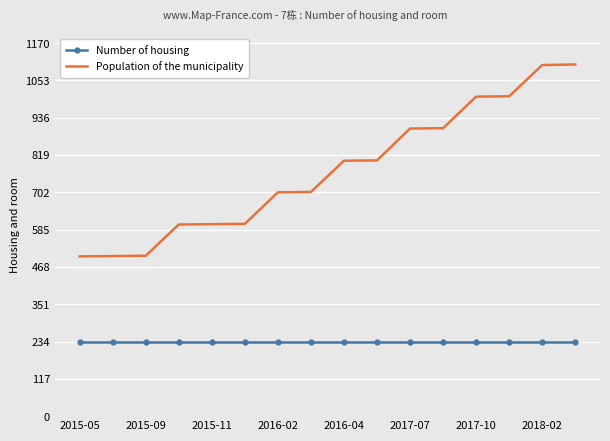

Which series has the largest range (max minus min)?

Population of the municipality